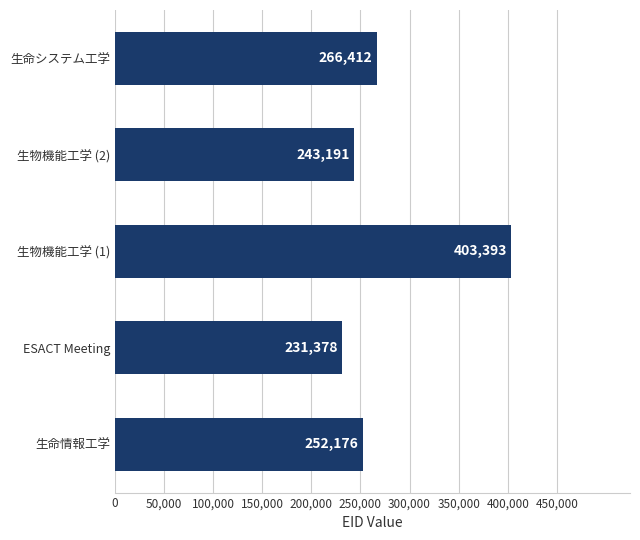

Does the chart contain any negative values?

No